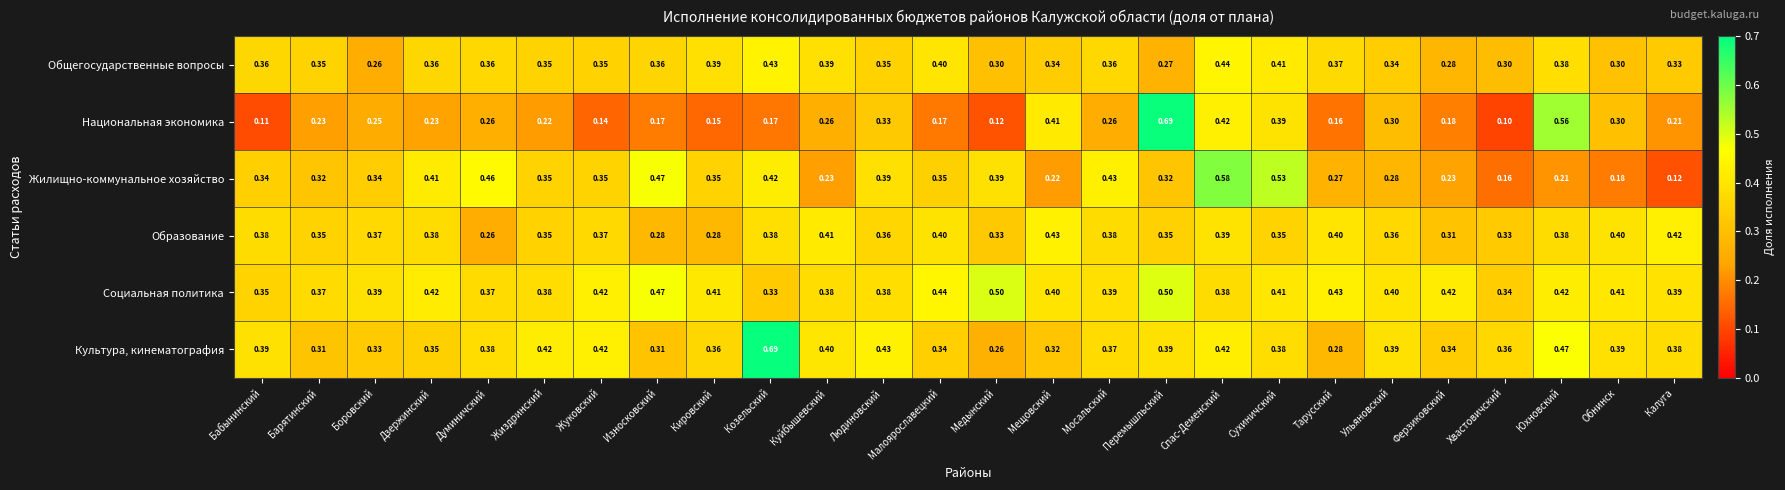

At which label is Национальная экономика closest to 0?

Хвастовичский